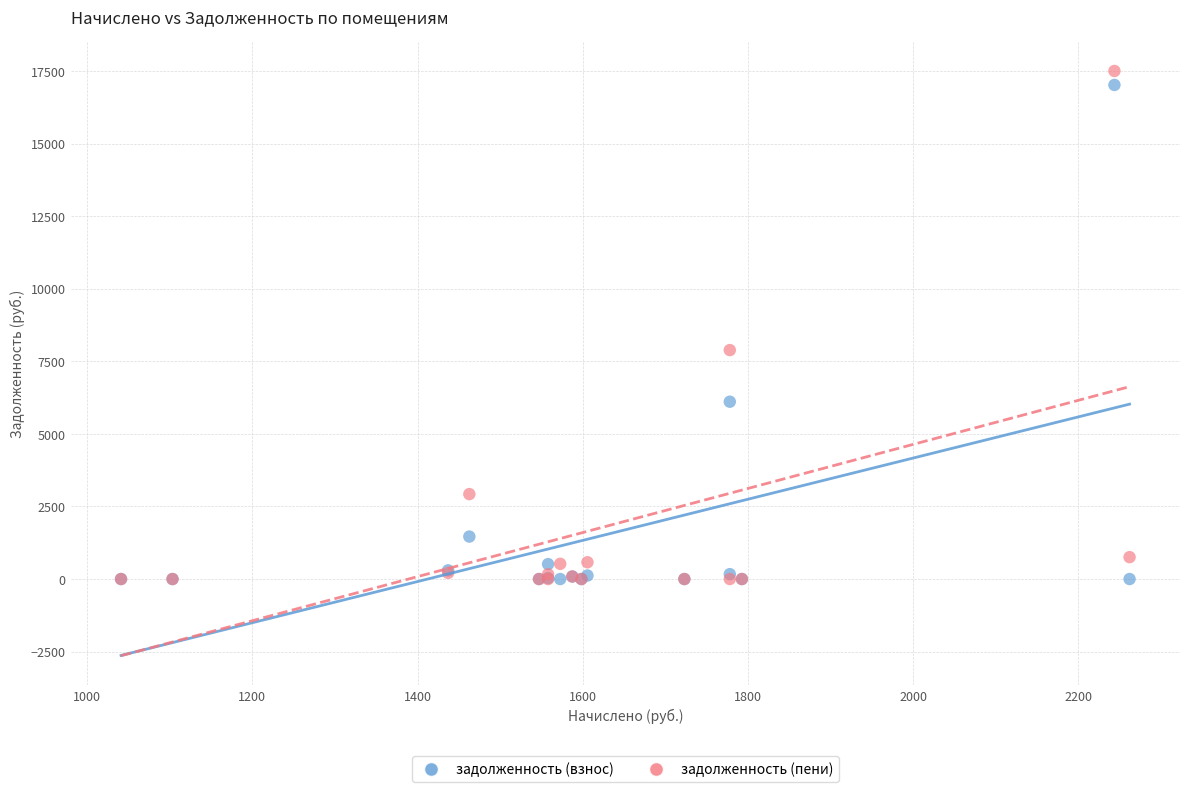

Which series has the widest spread of Y values?

задолженность (пени)